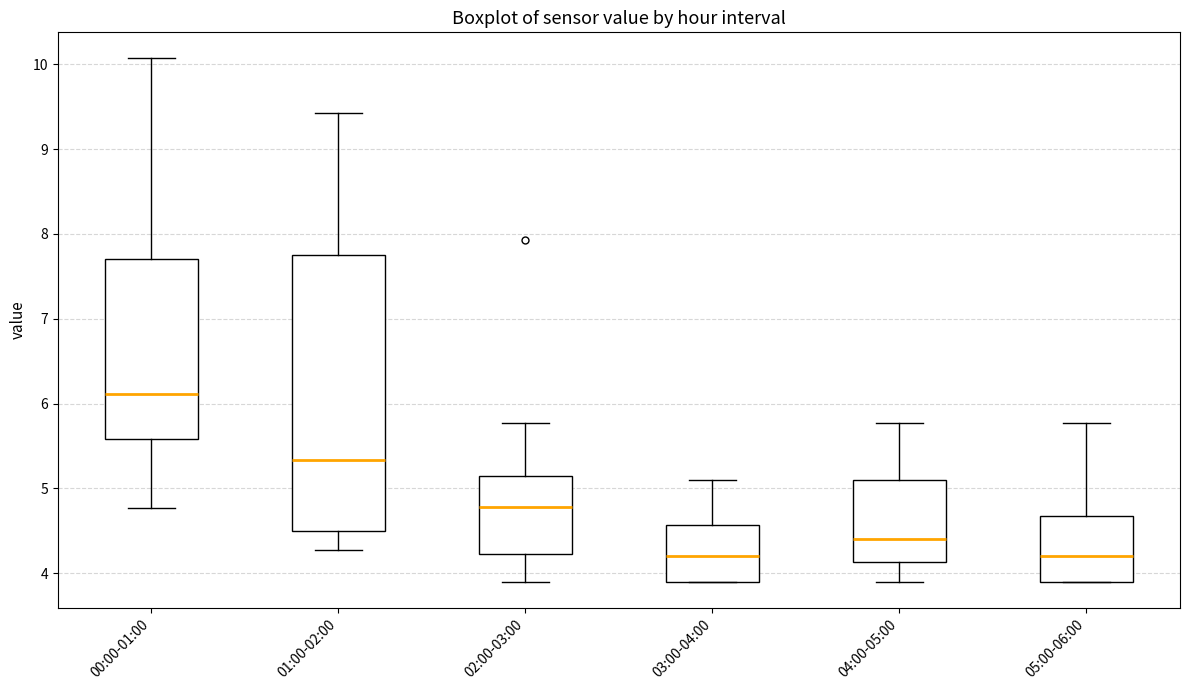

Reading left to right, read every box against the y-axis: the position of its median line, the range the box covers, and the ends of its whiskers. The values are not printed on the chart, so give them approximately, as read against the axis.

00:00-01:00: median 6.1, box 5.6 to 7.7, whiskers 4.8 to 10.1
01:00-02:00: median 5.3, box 4.5 to 7.7, whiskers 4.3 to 9.4
02:00-03:00: median 4.8, box 4.2 to 5.2, whiskers 3.9 to 5.8
03:00-04:00: median 4.2, box 3.9 to 4.6, whiskers 3.9 to 5.1
04:00-05:00: median 4.4, box 4.1 to 5.1, whiskers 3.9 to 5.8
05:00-06:00: median 4.2, box 3.9 to 4.7, whiskers 3.9 to 5.8